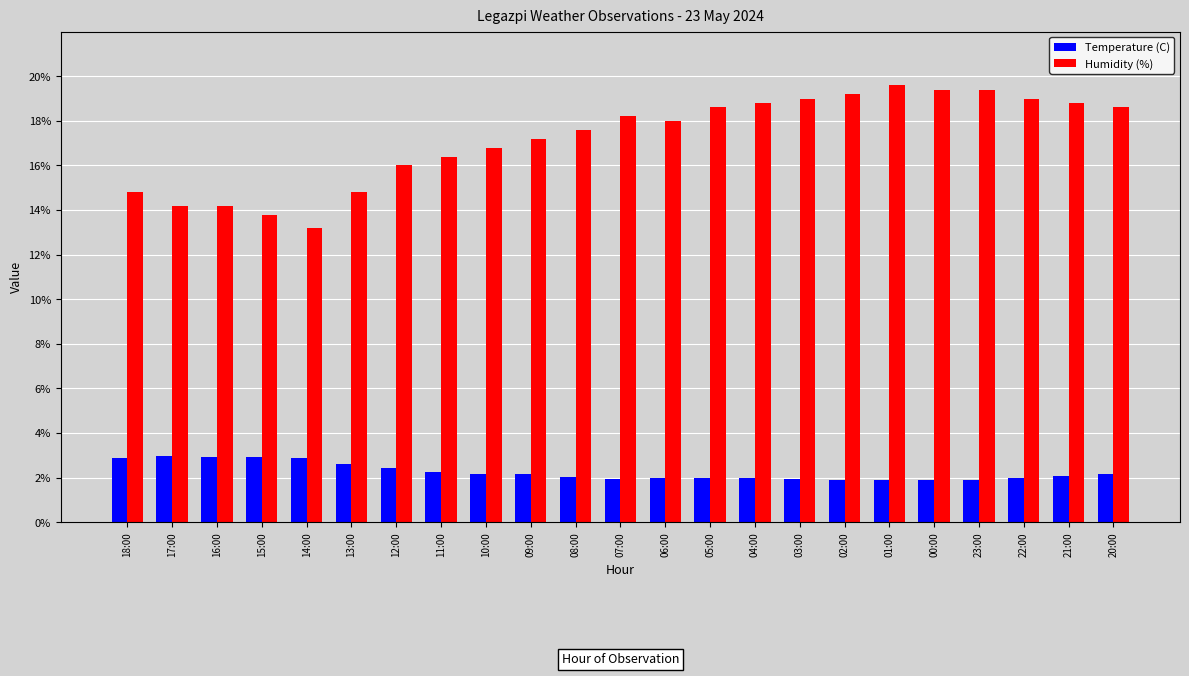

Are the bars horizontal?

No